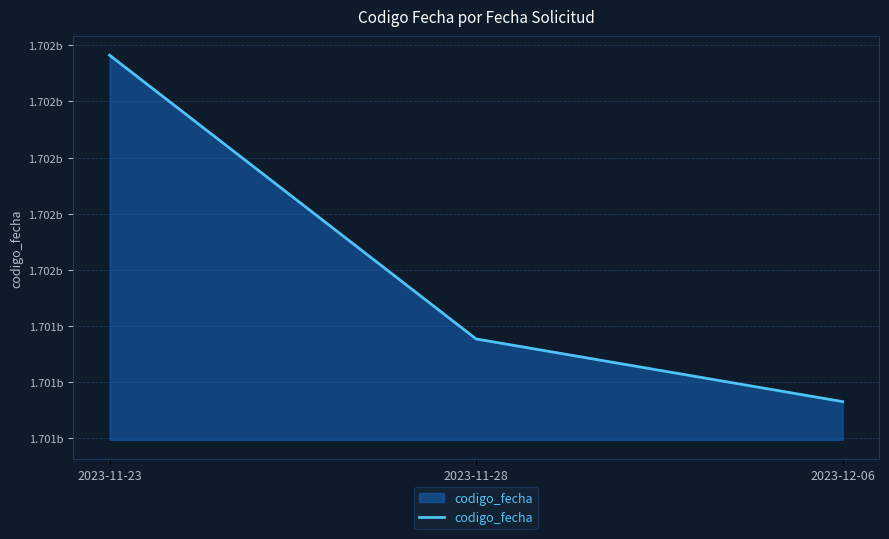

Does the chart have visible grid lines?

Yes